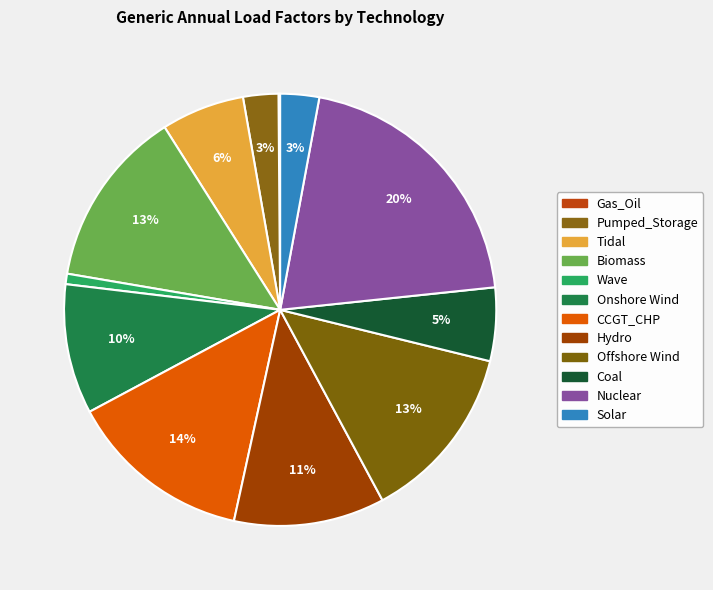

Which has a higher value, CCGT_CHP or Gas_Oil?

CCGT_CHP